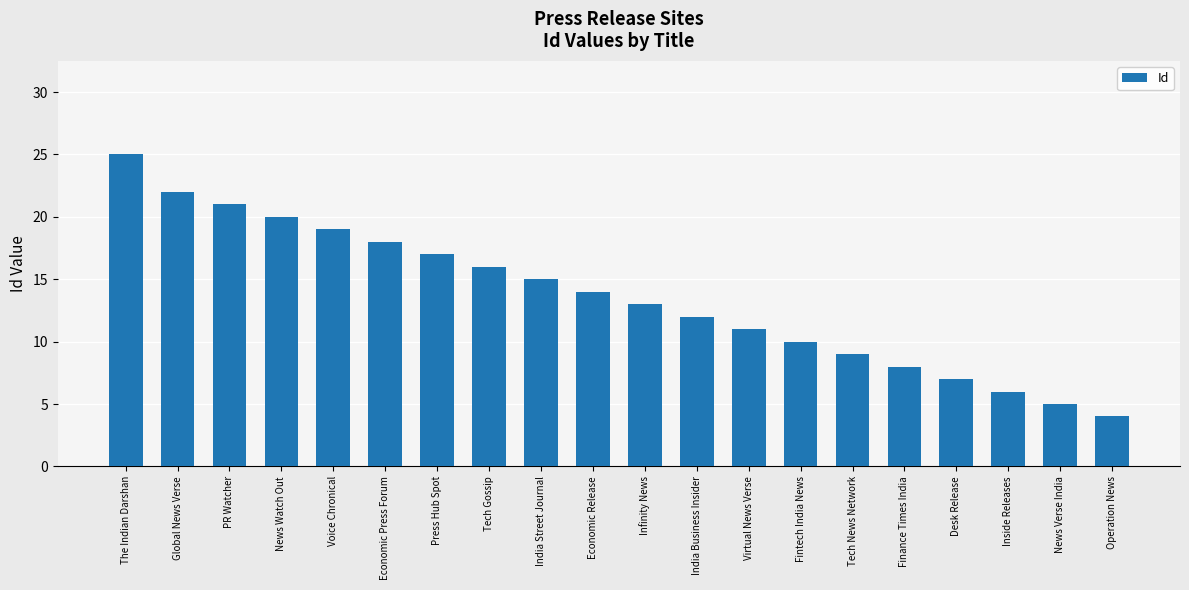

Approximately how many times larger is the value at India Street Journal compared to Infinity News?

1.2